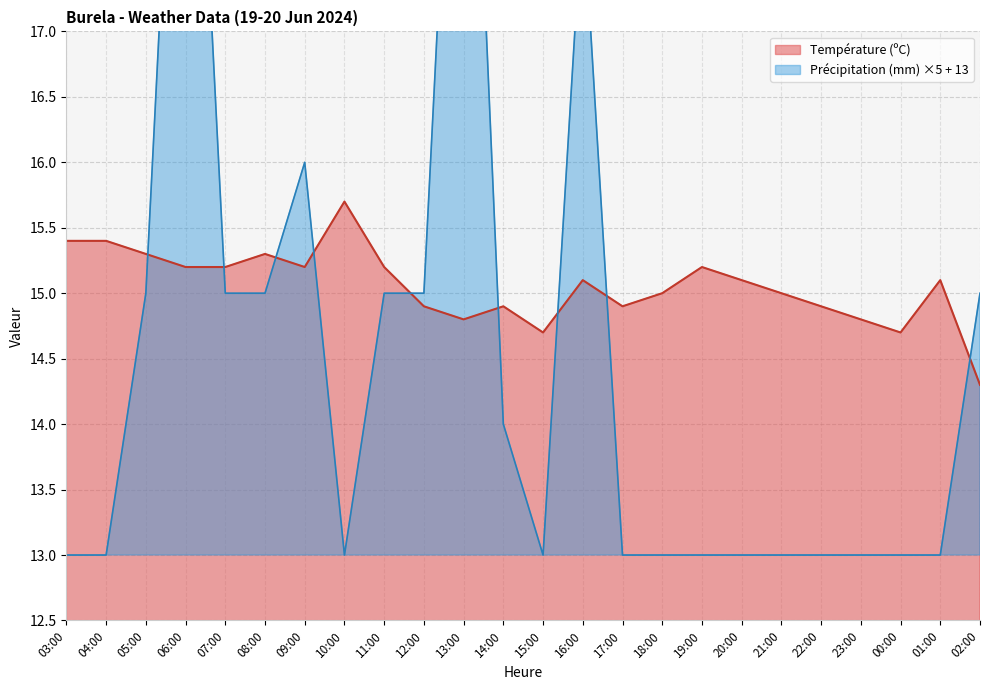

The value of Précipitation (mm) at 10:00 is 13.0. True or false?

True